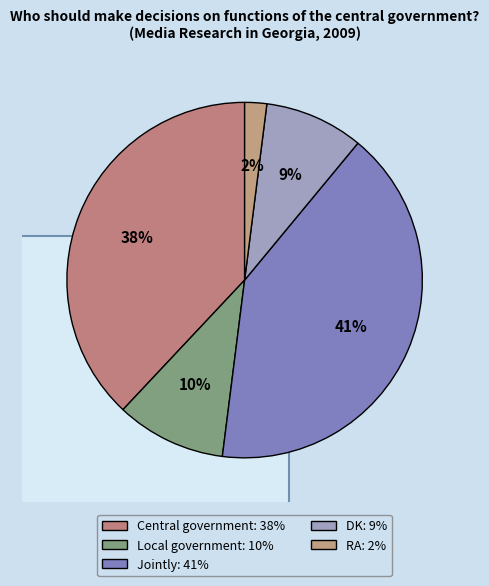

What is the largest slice in the pie chart?

Jointly